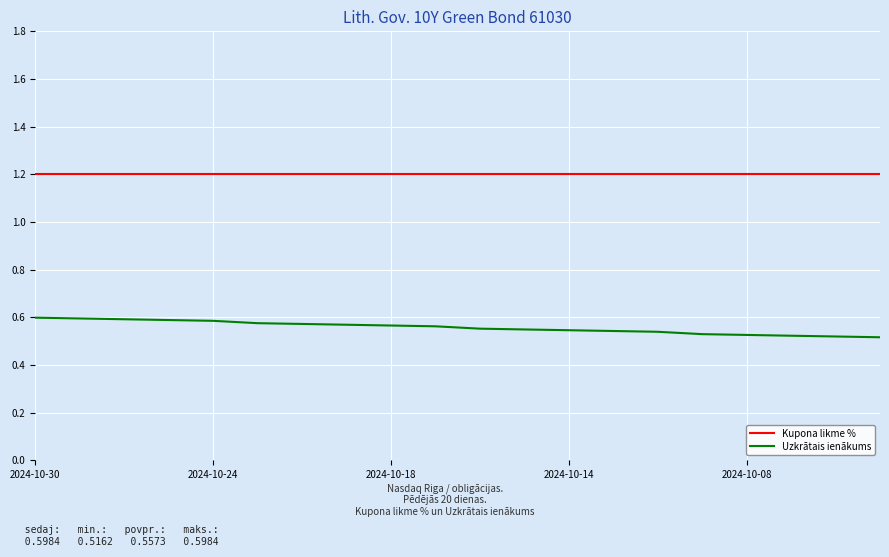

List the series in order of their peak value, highest first.

Kupona likme %, Uzkrātais ienākums